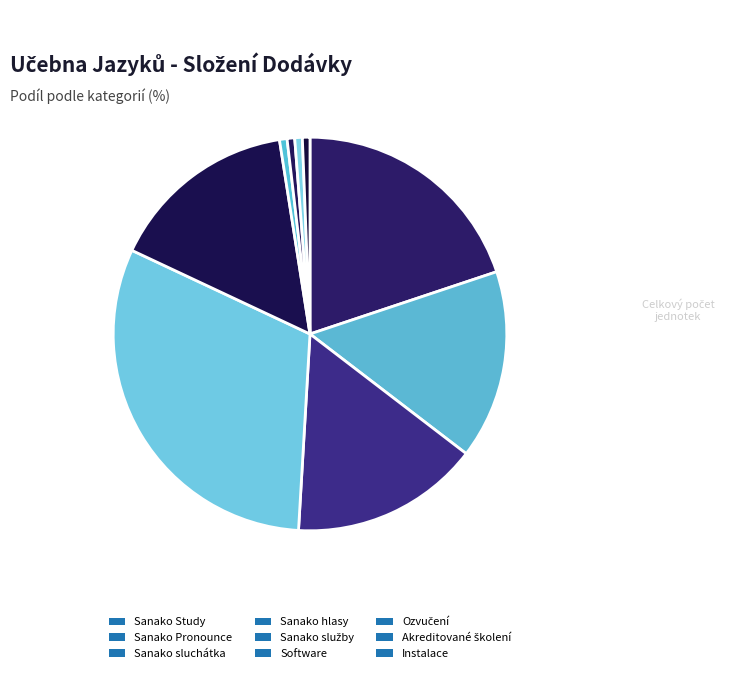

How many slices are in this pie chart?

9